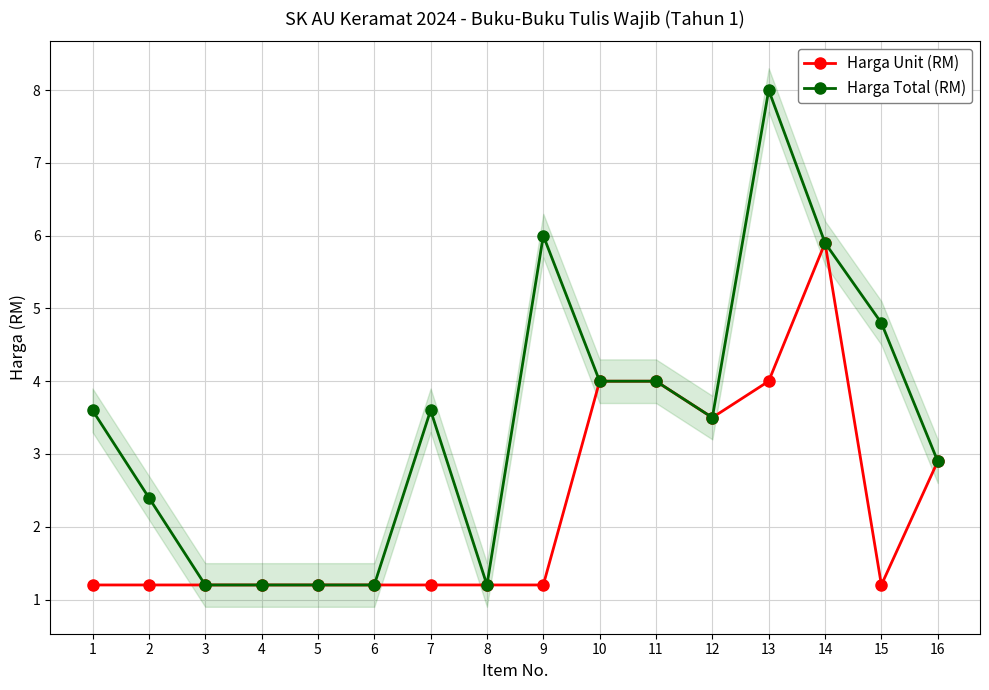

Which series has the largest total across all categories?

Harga Total (RM)